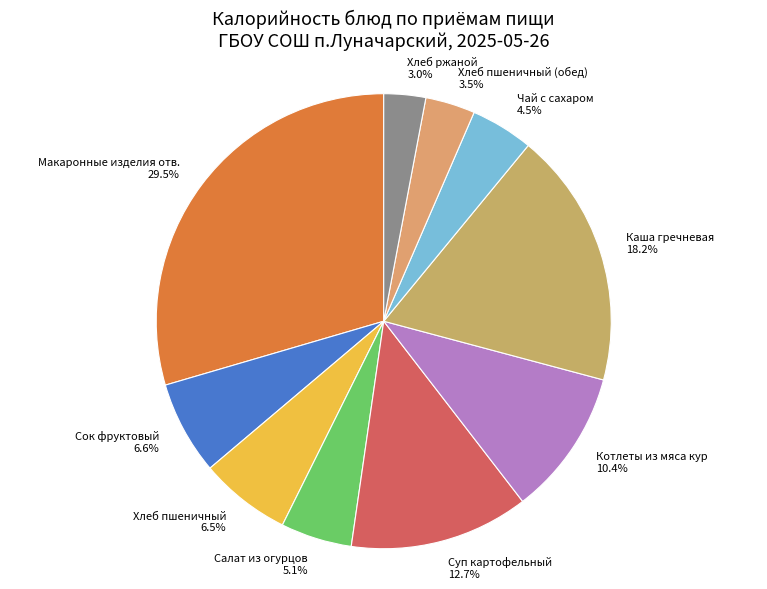

To the nearest percent, what is the difference between the Хлеб пшеничный and Каша гречневая slice percentages?

12%